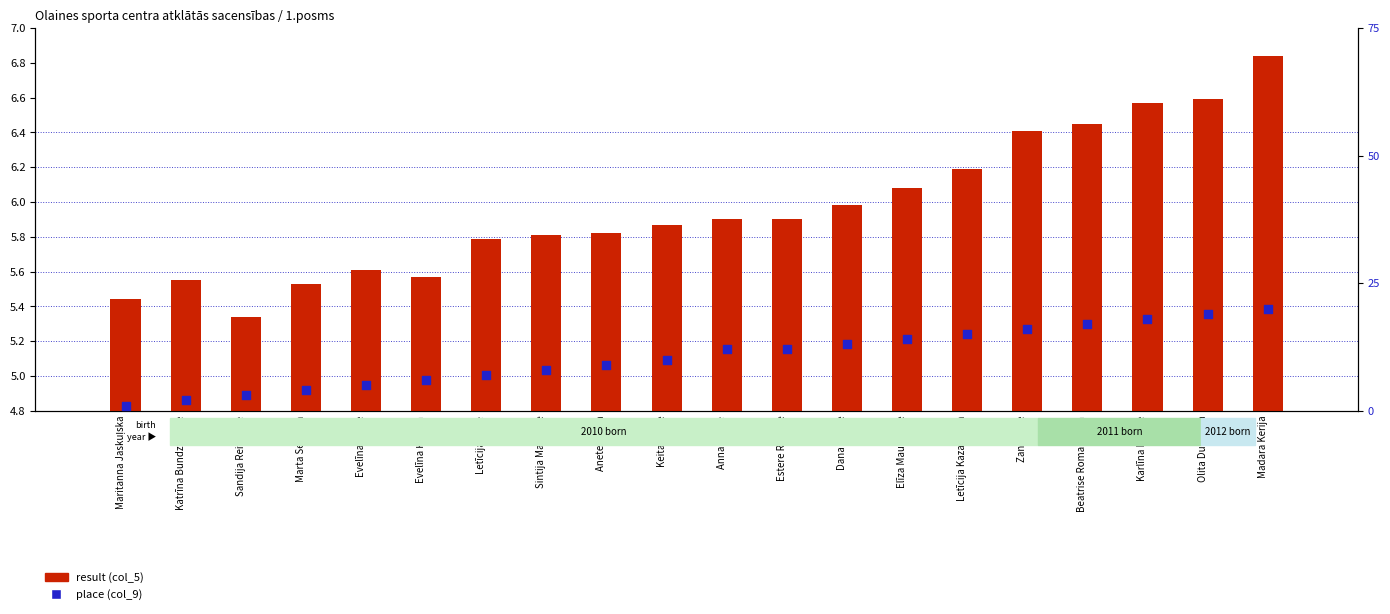

Which series contains the highest Y value?

place (col_9)